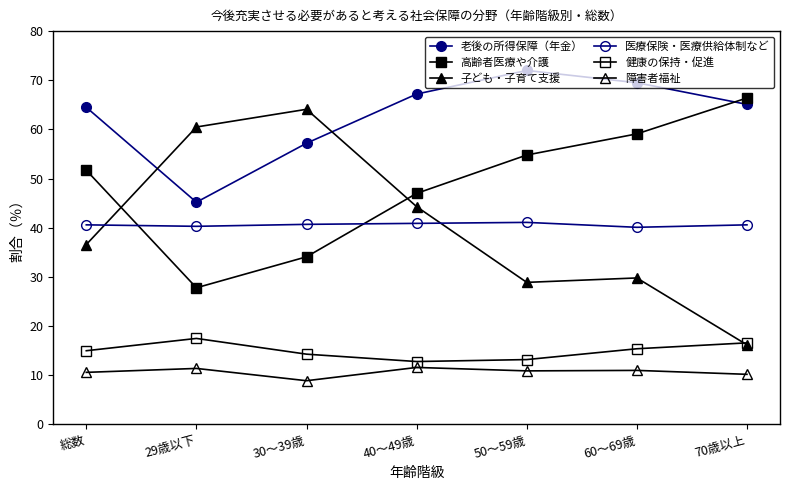

How many data points in 高齢者医療や介護 are less than 51?

3